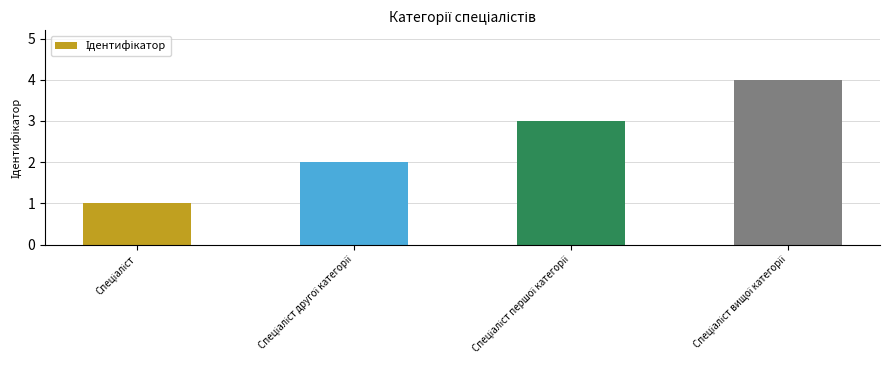

How many series are shown in this chart?

1